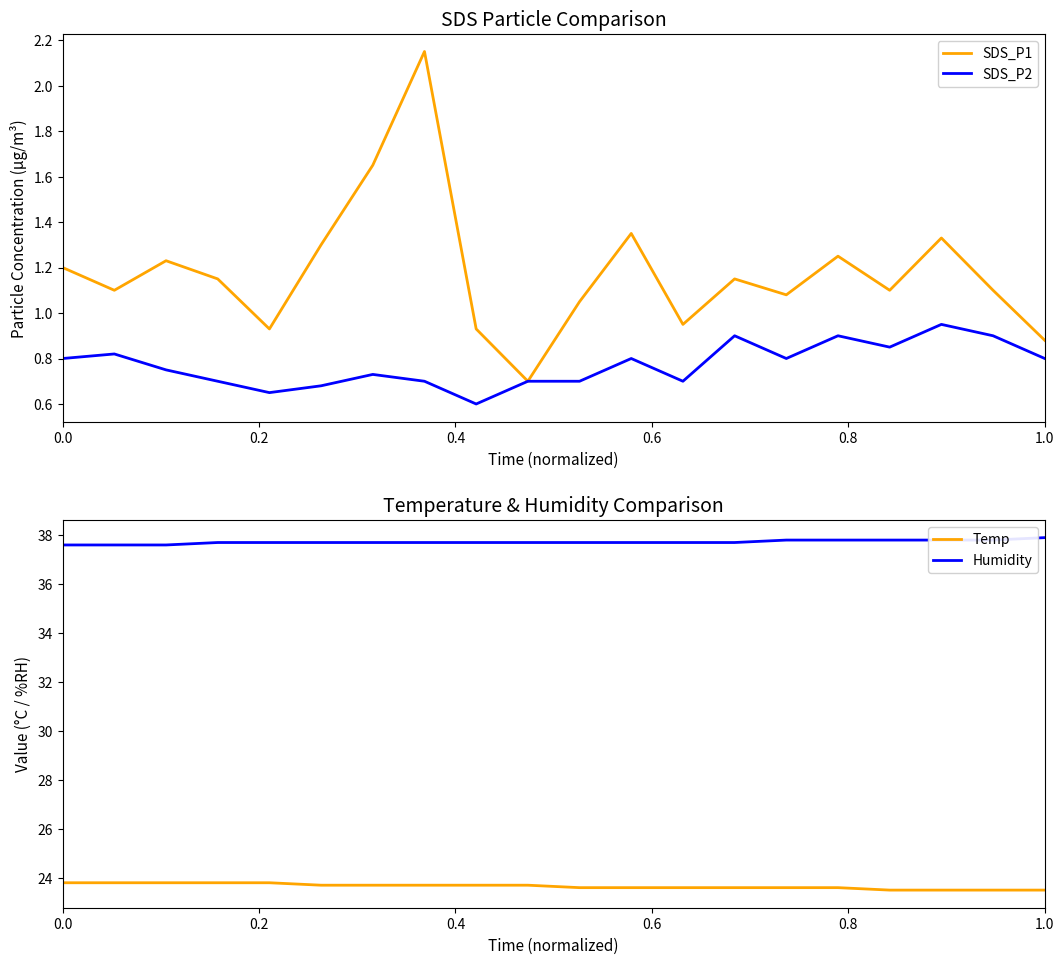

What is the maximum value for Humidity?

37.9